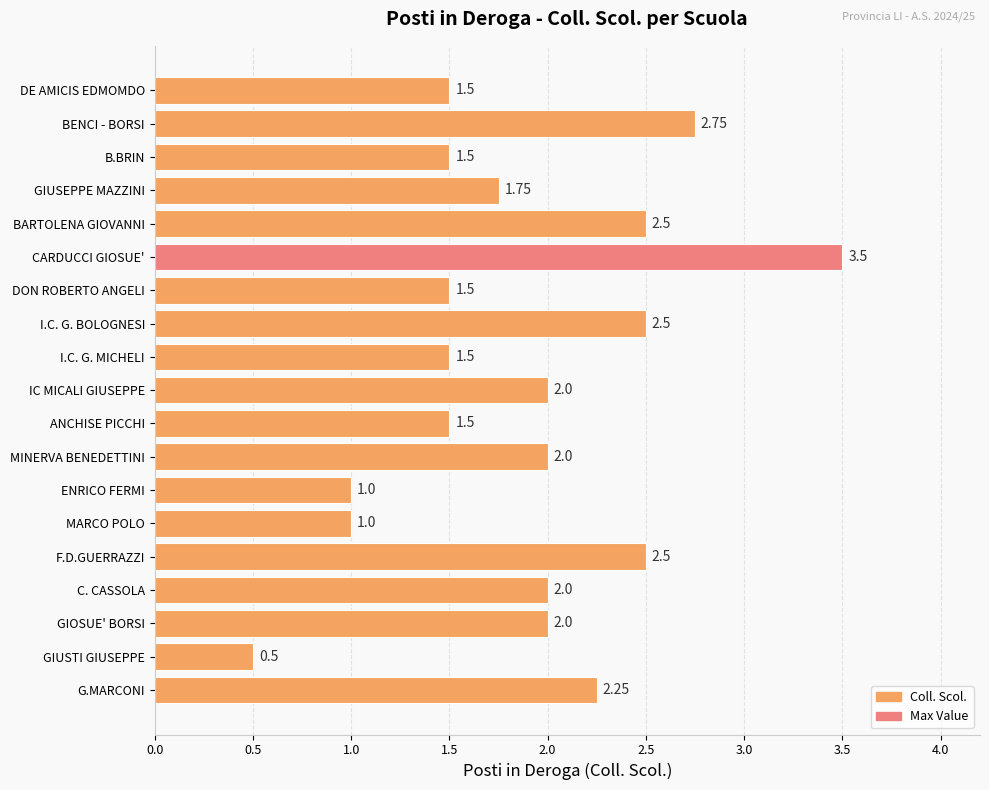

What is the maximum value shown in the chart?

3.5